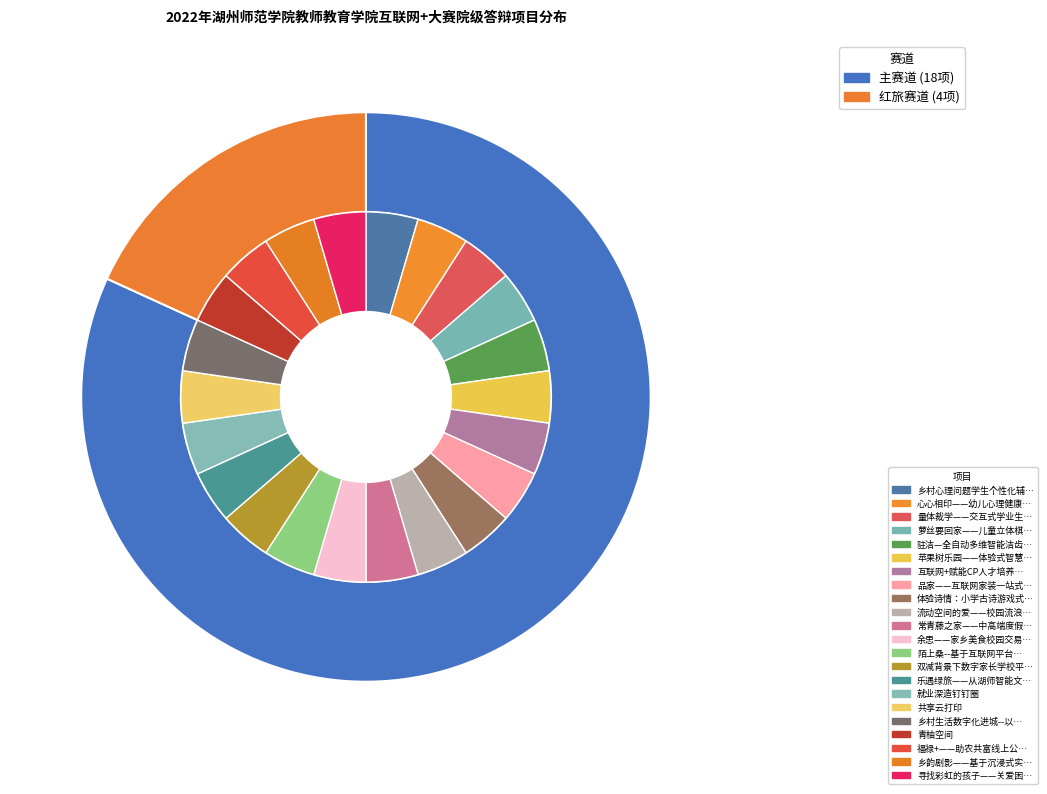

Which category has the biggest portion of the pie?

主赛道